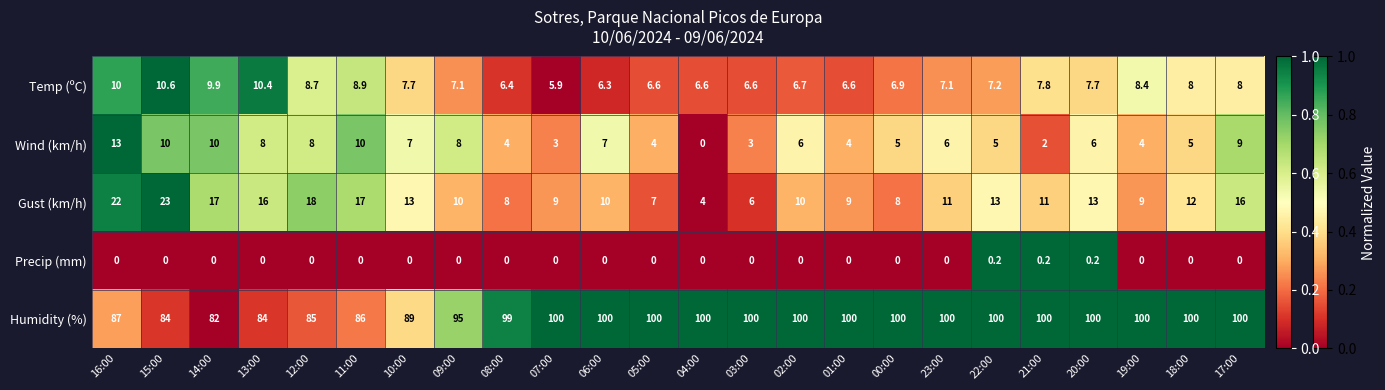

What is the total value across all series at 23:00?

124.1